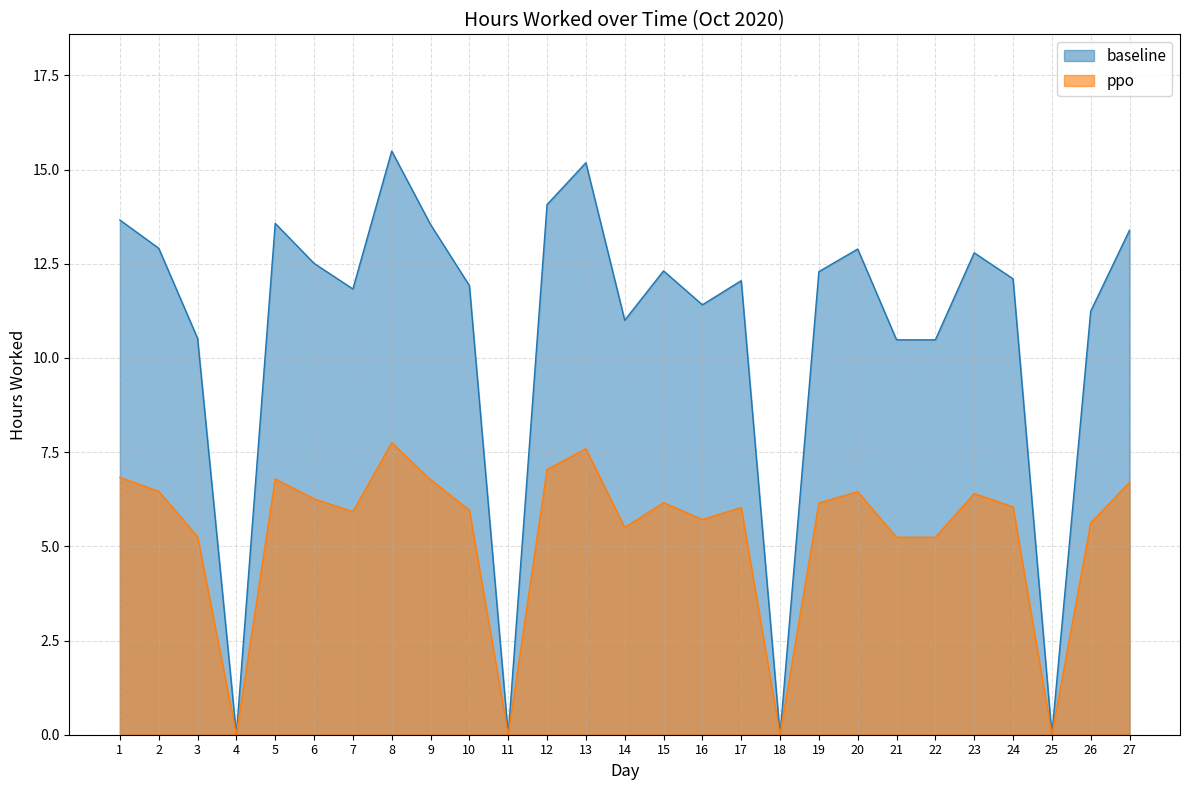

Reading left to right, extract all data points from this chart.

baseline: 13.7	12.9	10.5	0.0	13.6	12.5	11.8	15.5	13.5	11.9	0.0	14.1	15.2	11.0	12.3	11.4	12.1	0.0	12.3	12.9	10.5	10.5	12.8	12.1	0.0	11.2	13.4
ppo: 6.8	6.5	5.3	0.0	6.8	6.3	5.9	7.8	6.8	6.0	0.0	7.0	7.6	5.5	6.2	5.7	6.0	0.0	6.2	6.5	5.2	5.2	6.4	6.0	0.0	5.6	6.7